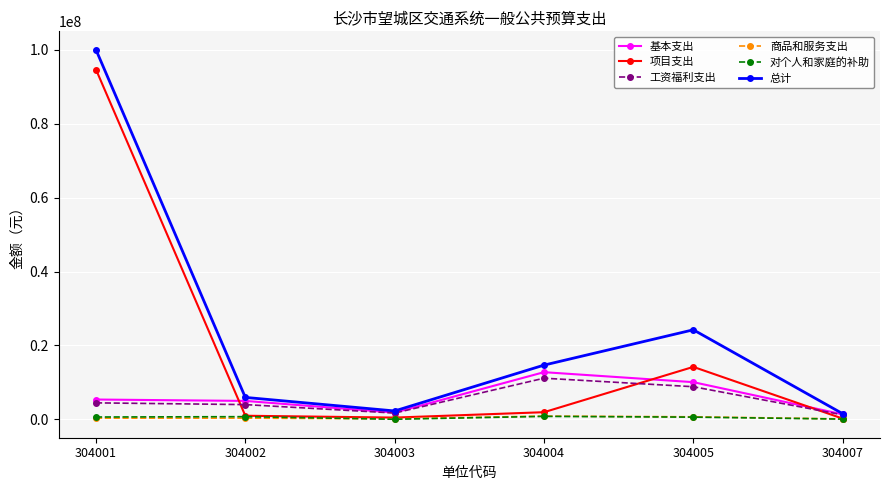

True or false: 工资福利支出 and 商品和服务支出 cross at least once.

False